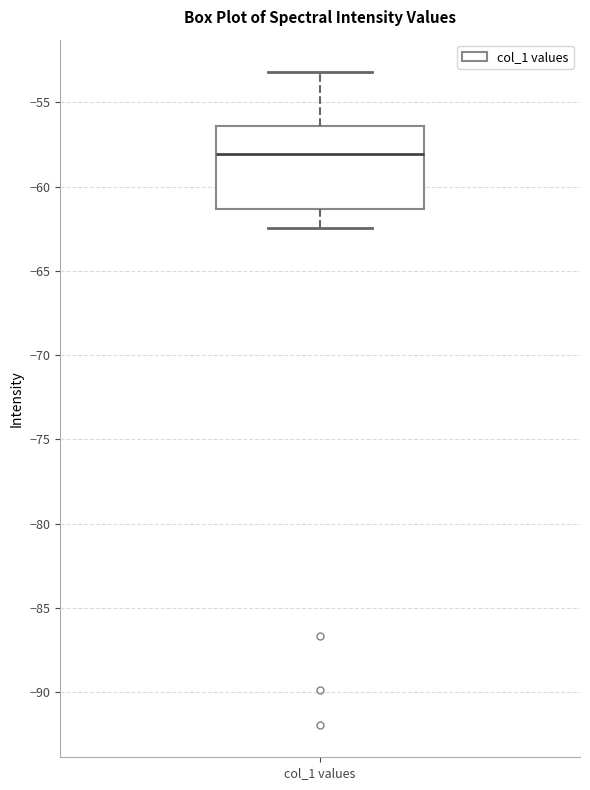

Read this box plot against the y-axis: the position of the median line, the range covered by the box, and the ends of both whiskers. The values are not printed on the chart, so give them approximately, as read against the axis.

median -58.0, box -61.5 to -56.5, whiskers -62.5 to -53.0